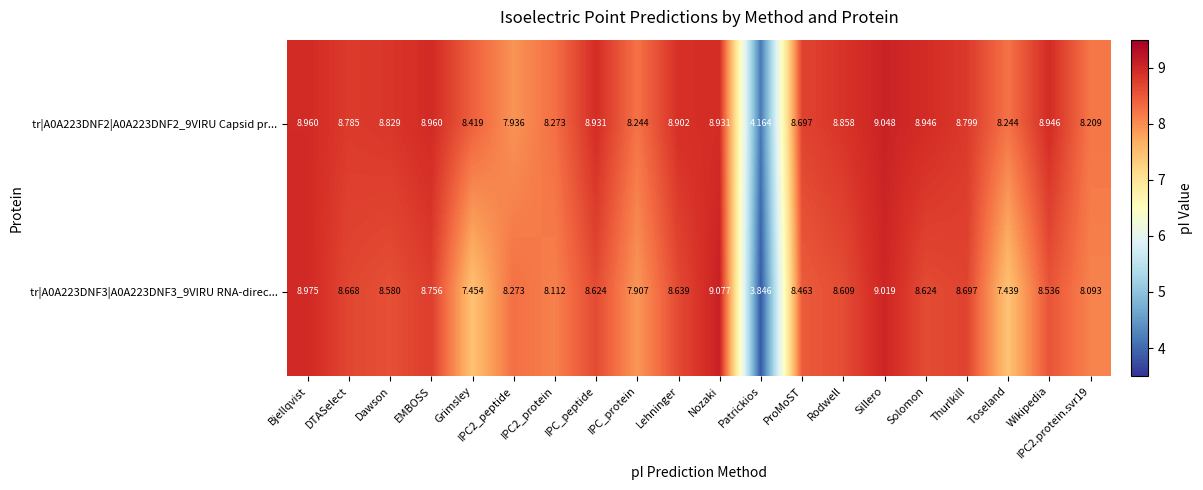

At which label does tr|A0A223DNF2|A0A223DNF2_9VIRU Capsid pr... reach its peak?

Sillero